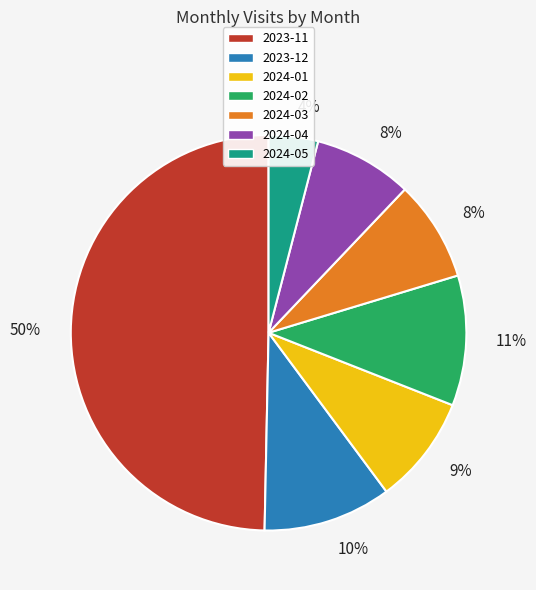

Is it true that 2024-05 is 11% of the pie?

False